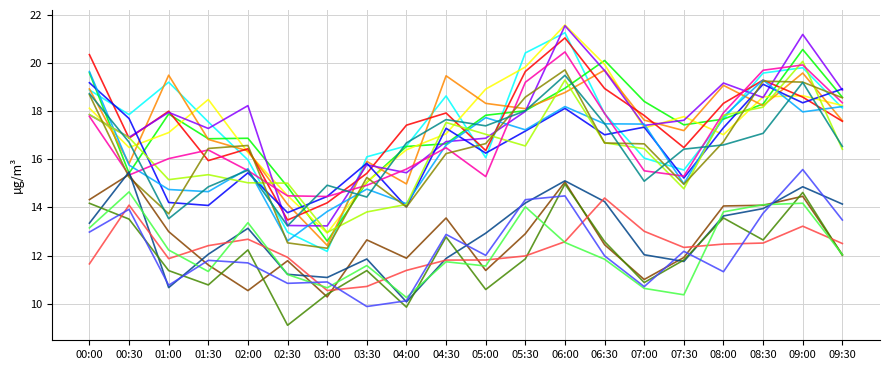

Which label corresponds to the largest value in the chart?

06:00